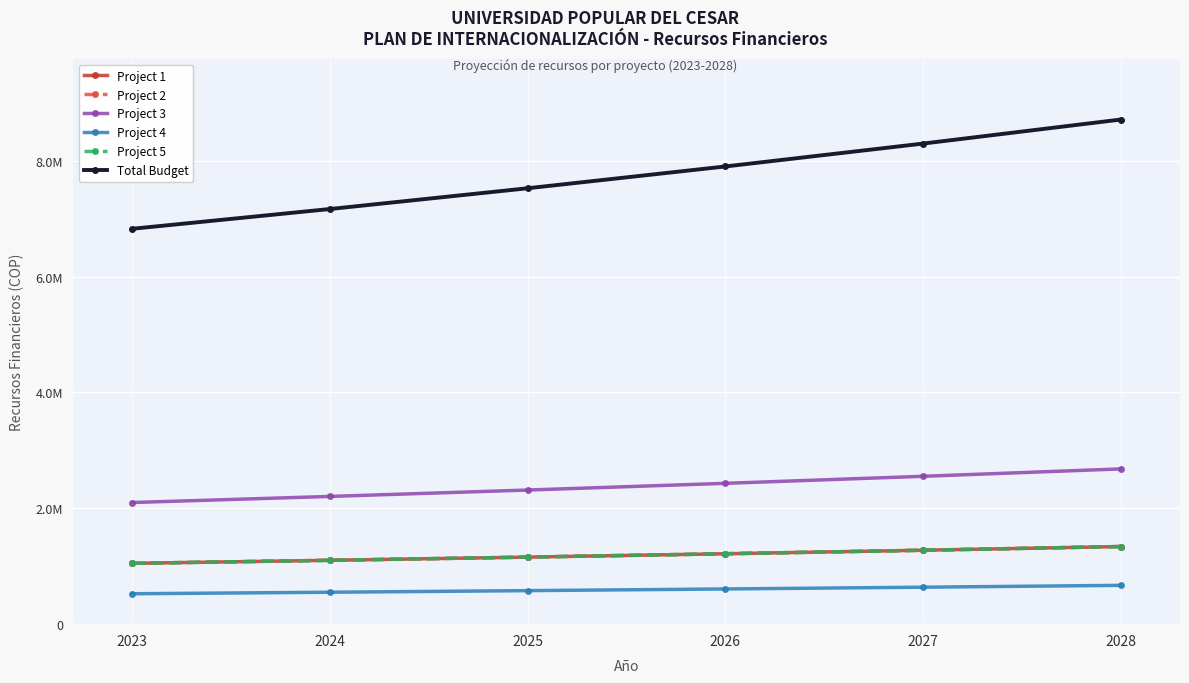

Is this an area chart (filled region under the line)?

No